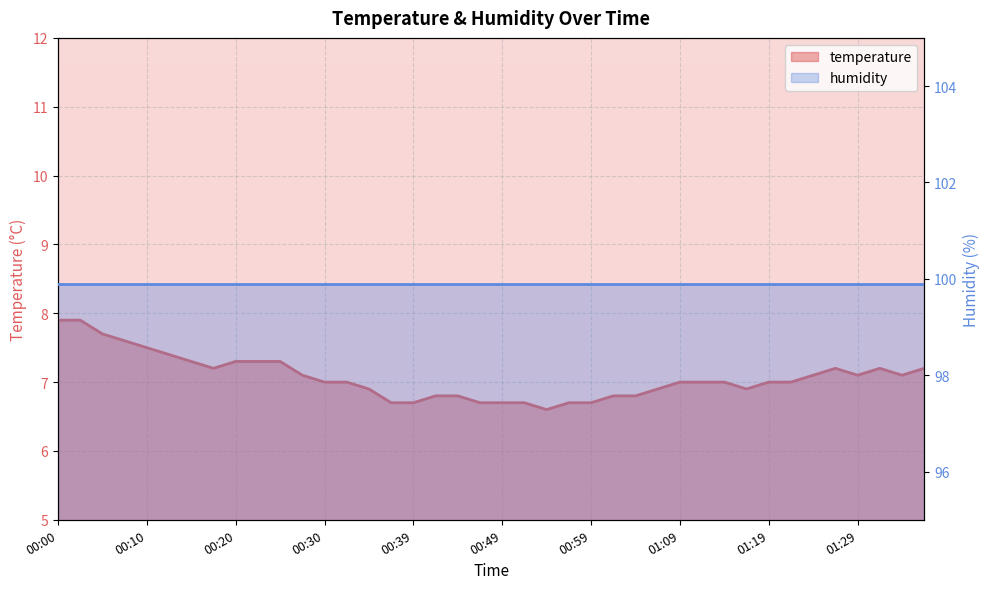

What is the label of the 12th point from the right?

01:09